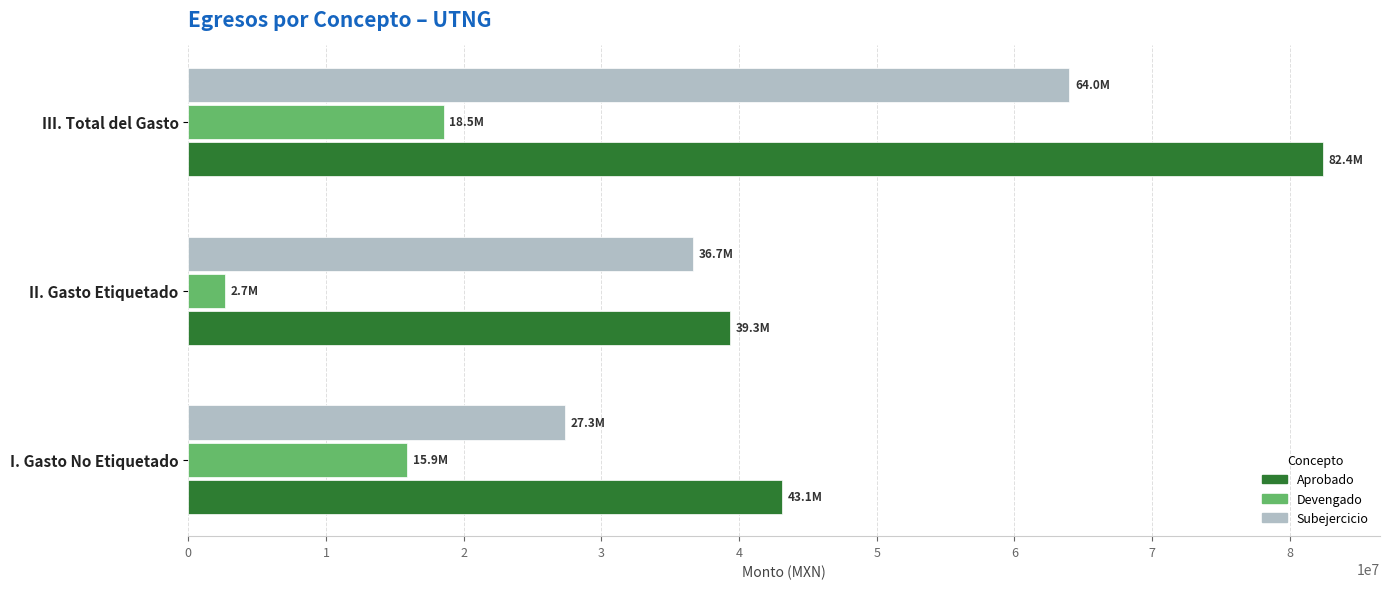

What are all the series names shown in the legend?

Aprobado, Devengado, Subejercicio